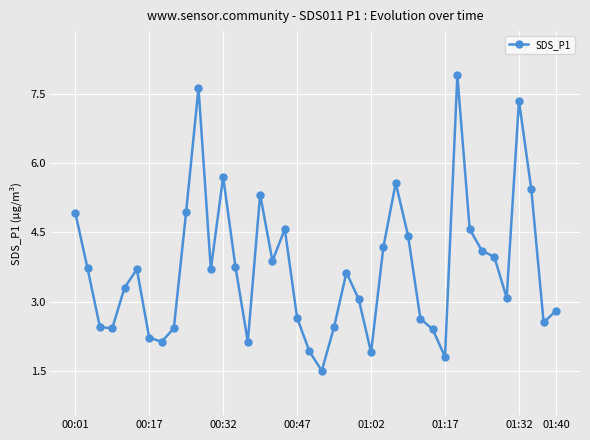

What is the greatest value displayed?

7.9